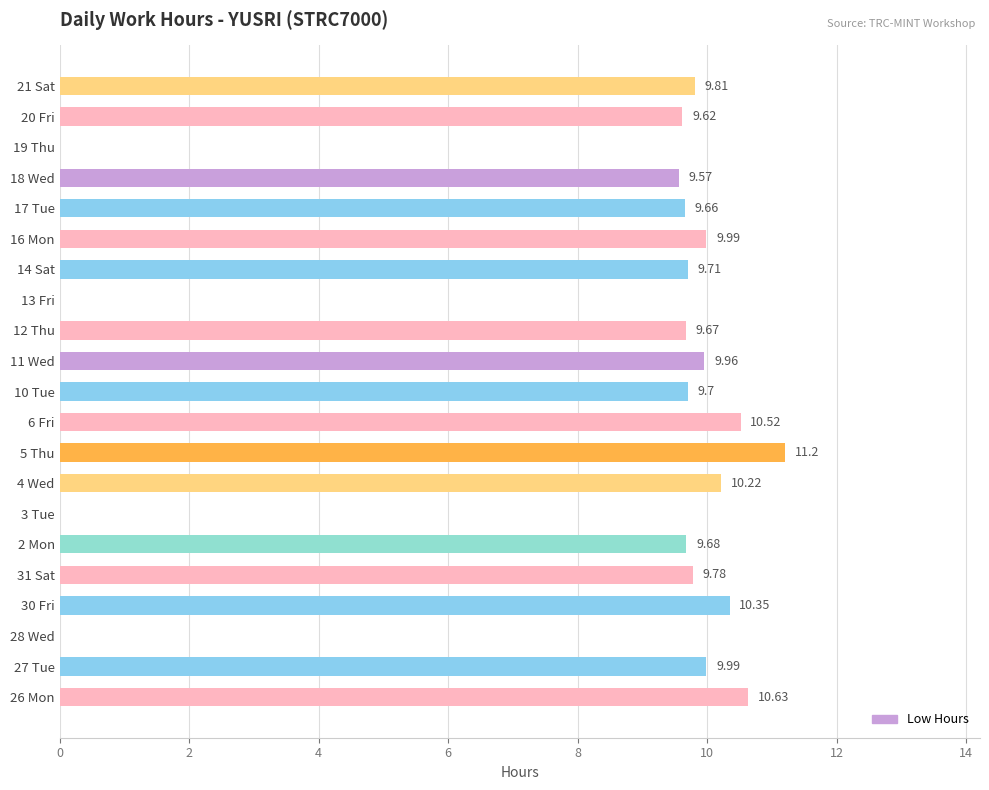

What is the sum of all values?

170.1